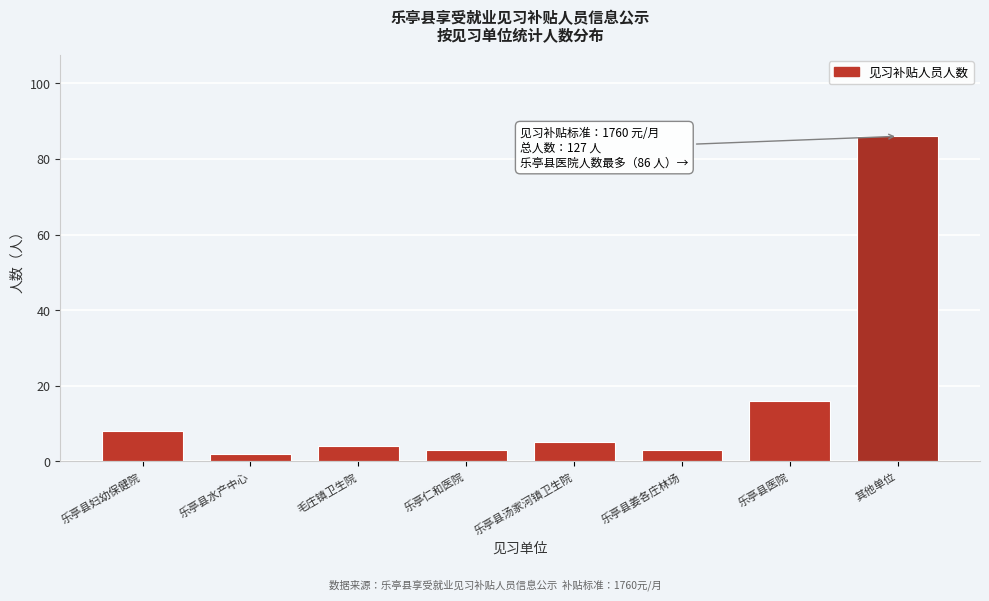

Reading right to left, list all the values displayed in this chart.

86	16	3	5	3	4	2	8